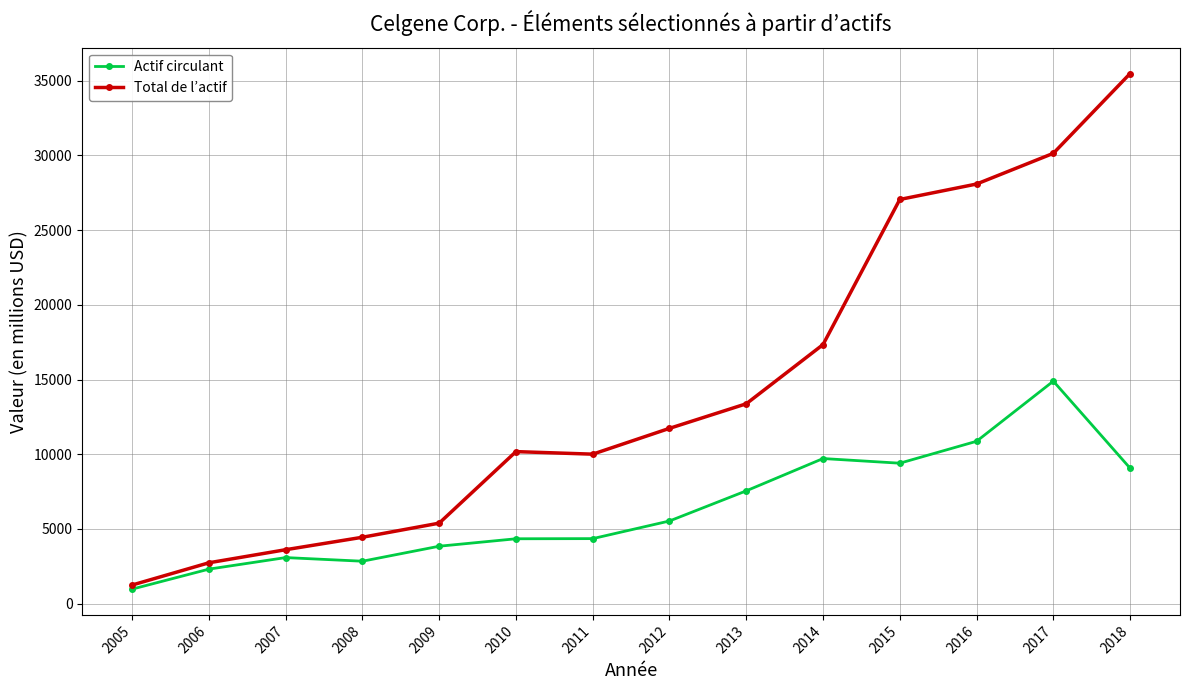

What is the difference between the highest and lowest values at 2008?

1604